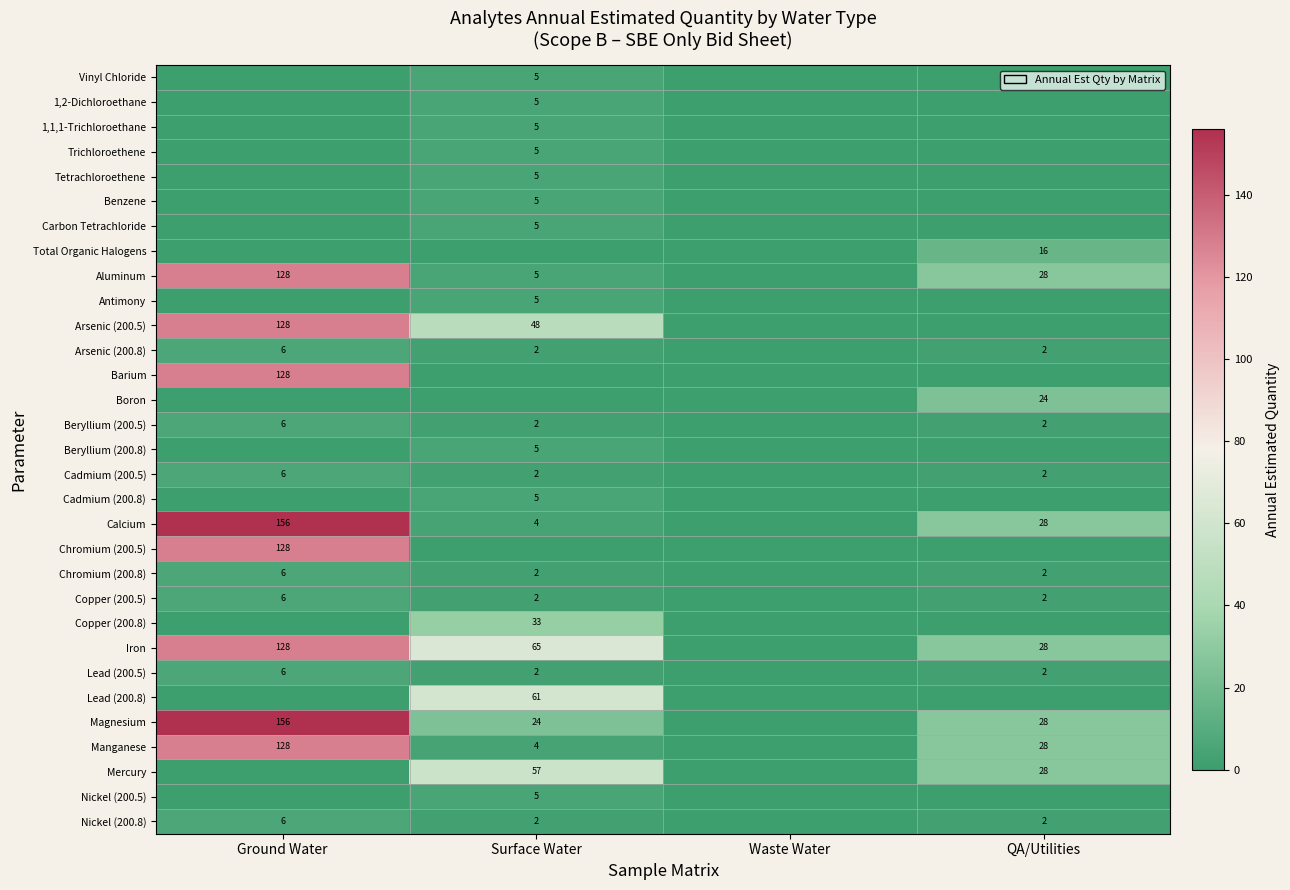

True or false: Copper (200.5) has a value of 3 at QA/Utilities.

False